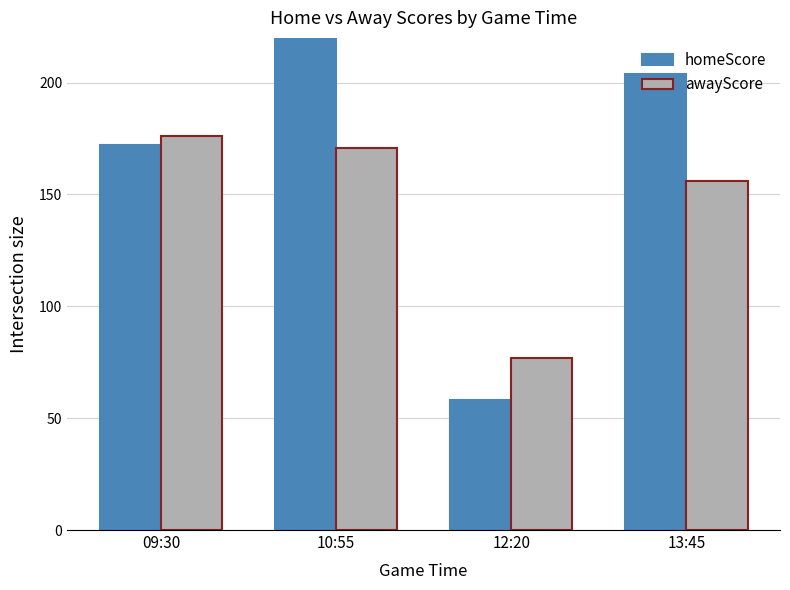

What is the difference between the maximum and second lowest values in the homeScore series?

71